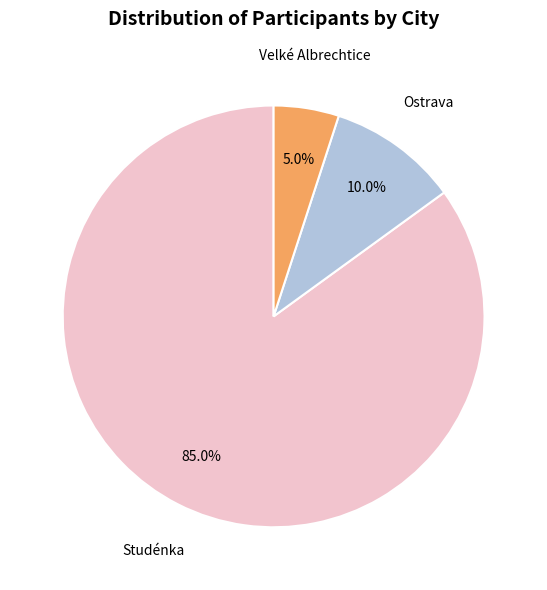

Is there a majority slice in this chart?

Yes